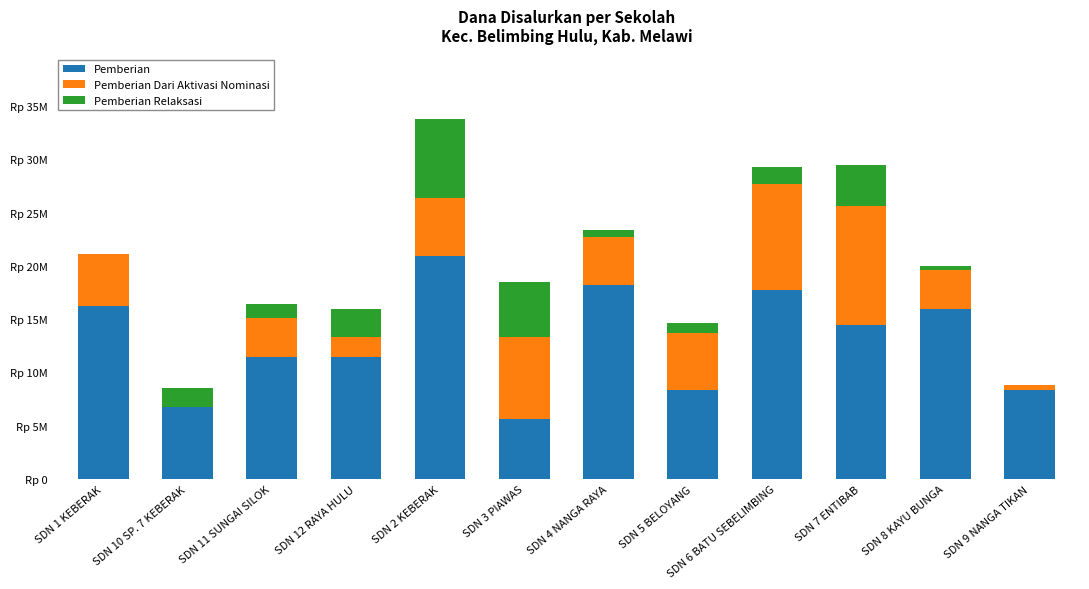

Are the bars horizontal?

No